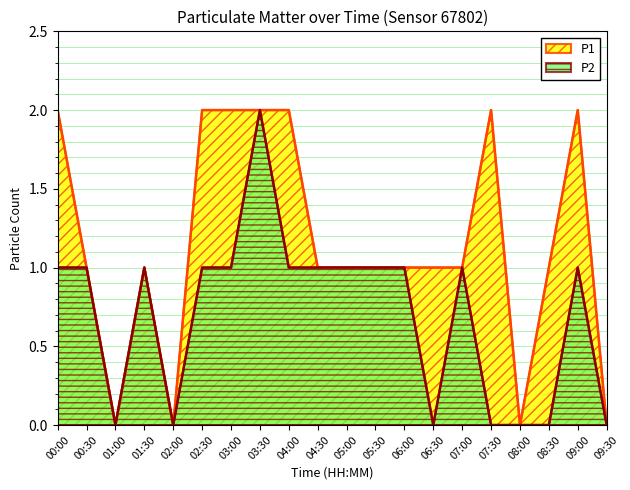

What is the value of the P2 point at the 10th from the left?

1